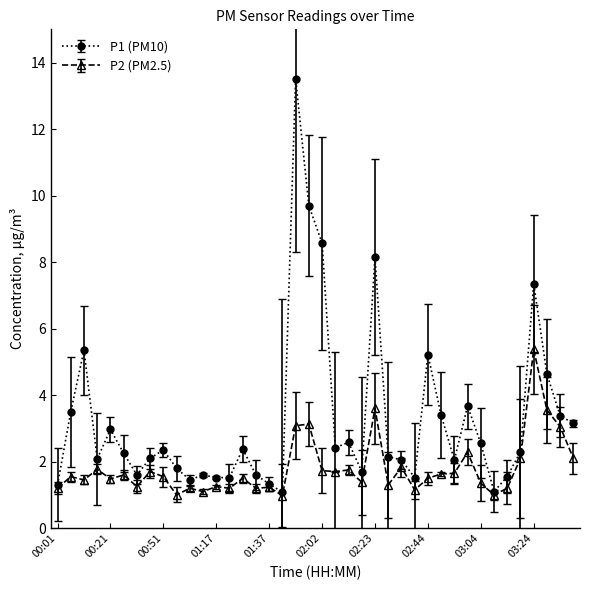

What is the value of the P1 (PM10) point at the 8th from the left?

2.1